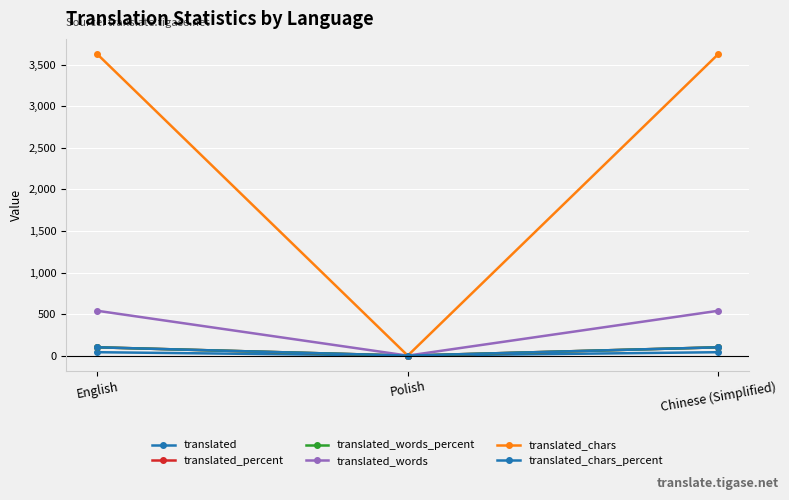

What position from the right is Chinese (Simplified)?

1